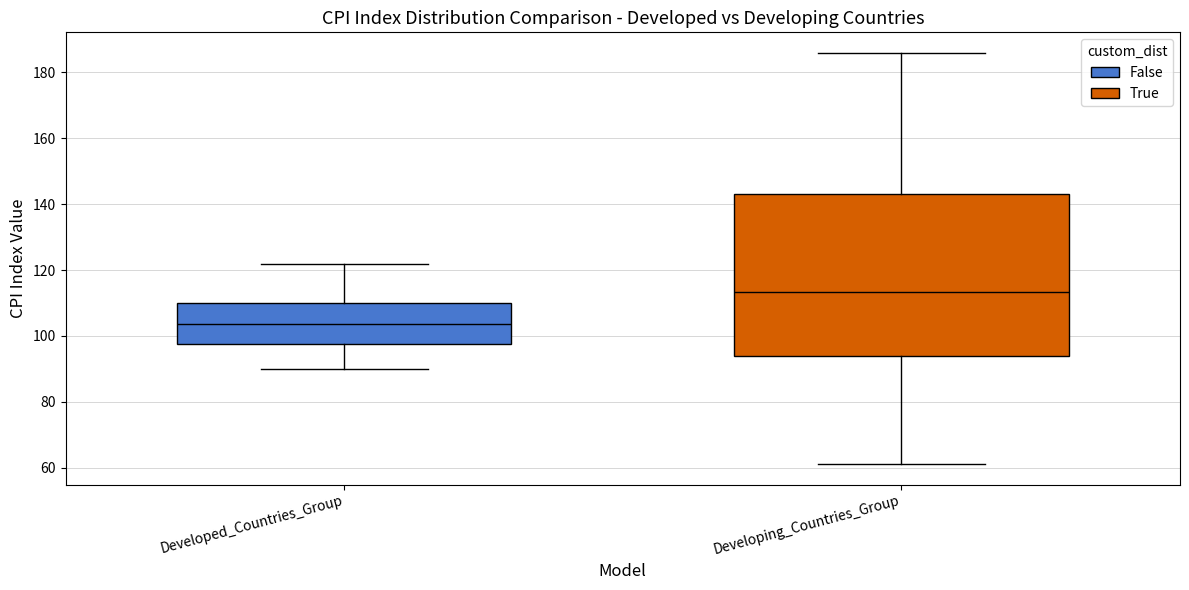

Reading left to right, read every box against the y-axis: the position of its median line, the range the box covers, and the ends of its whiskers. The values are not printed on the chart, so give them approximately, as read against the axis.

Developed_Countries_Group: median 104, box 98 to 110, whiskers 90 to 122
Developing_Countries_Group: median 114, box 94 to 142, whiskers 62 to 186